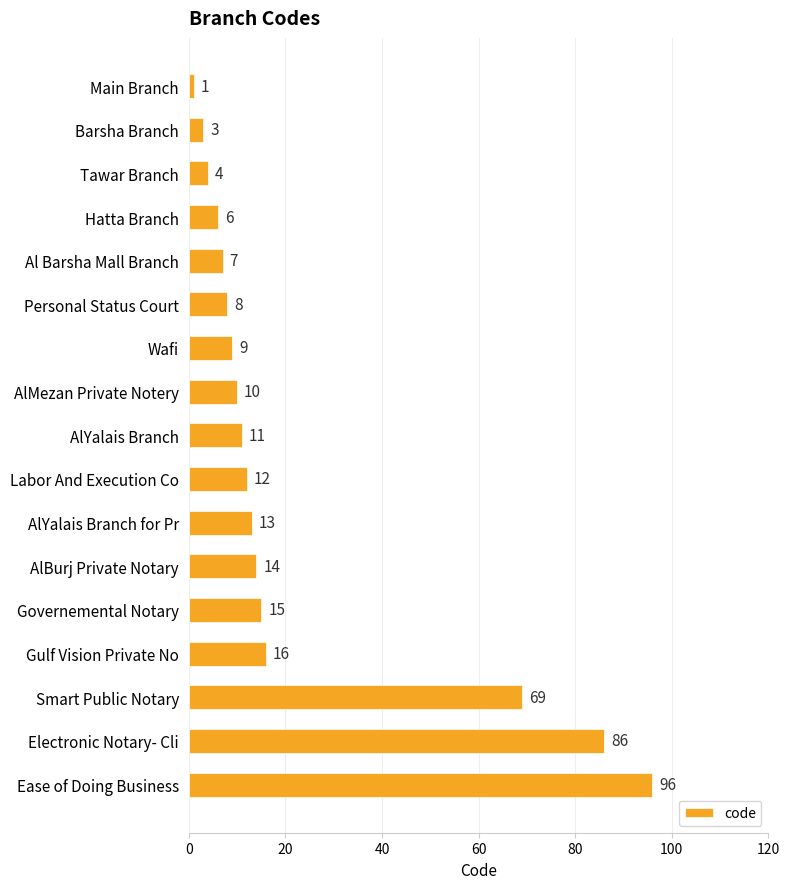

True or false: the data shows 24 at AlBurj Private Notary.

False